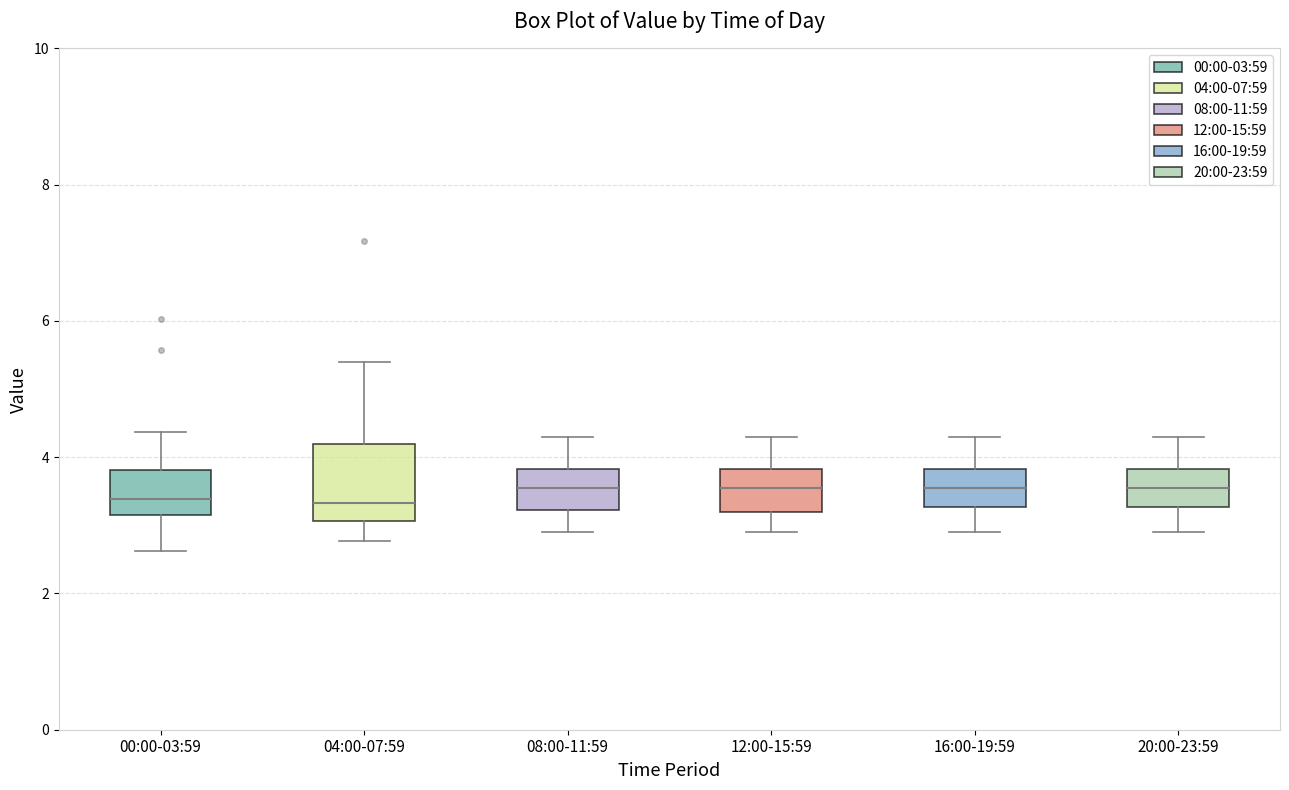

Reading left to right, transcribe this box plot: for each box, give where its median line is, the range the box spans, and where its two whiskers end, as read against the y-axis. The values are not printed on the chart, so give them approximately, as read against the axis.

00:00-03:59: median 3.4, box 3.2 to 3.8, whiskers 2.6 to 4.4
04:00-07:59: median 3.4, box 3.0 to 4.2, whiskers 2.8 to 5.4
08:00-11:59: median 3.6, box 3.2 to 3.8, whiskers 3.0 to 4.4
12:00-15:59: median 3.6, box 3.2 to 3.8, whiskers 3.0 to 4.4
16:00-19:59: median 3.6, box 3.2 to 3.8, whiskers 3.0 to 4.4
20:00-23:59: median 3.6, box 3.2 to 3.8, whiskers 3.0 to 4.4